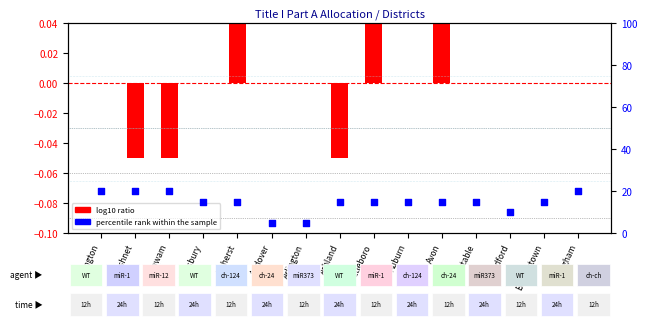

Which series contains the highest Y value?

percentile rank within the sample